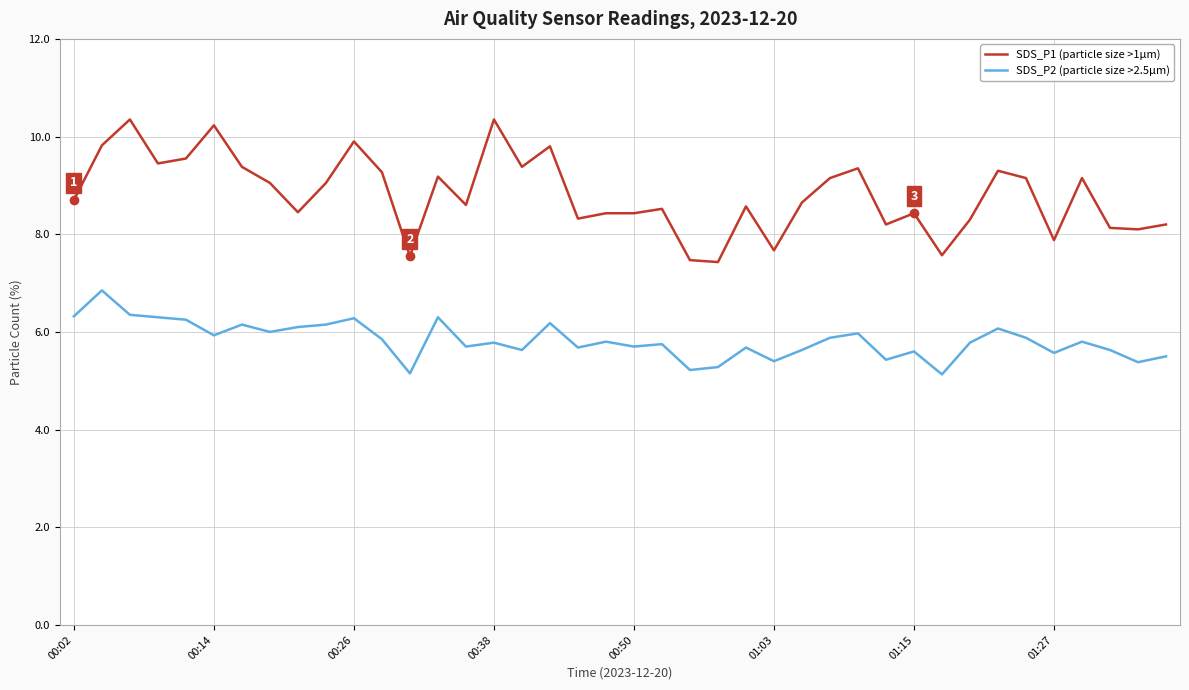

List the series in order of their peak value, lowest first.

SDS_P2 (particle size >2.5µm), SDS_P1 (particle size >1µm)